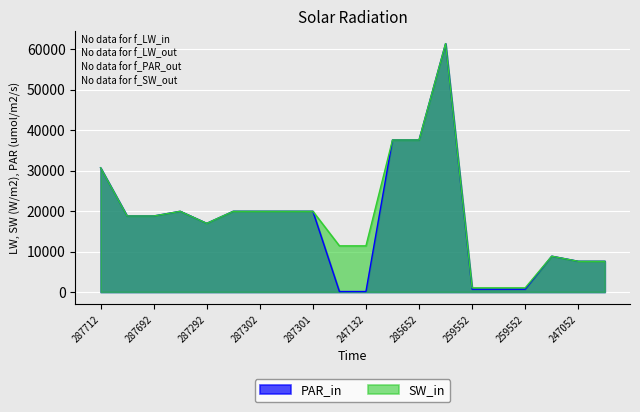

Reading left to right, list all the values displayed in this chart.

PAR_in: 30717.1	18796.8	18796.8	19964.2	16976.3	19964.2	19964.2	19964.2	19964.2	114.1	114.1	37593.6	37593.6	61434.3	693.7	693.7	693.7	8856.7	7596.5	7596.5
SW_in: 30717.1	18796.8	18796.8	19964.2	16976.3	19964.2	19964.2	19964.2	19964.2	11410.0	11410.0	37593.6	37593.6	61434.3	1024.6	1024.6	1024.6	8856.7	7596.5	7596.5